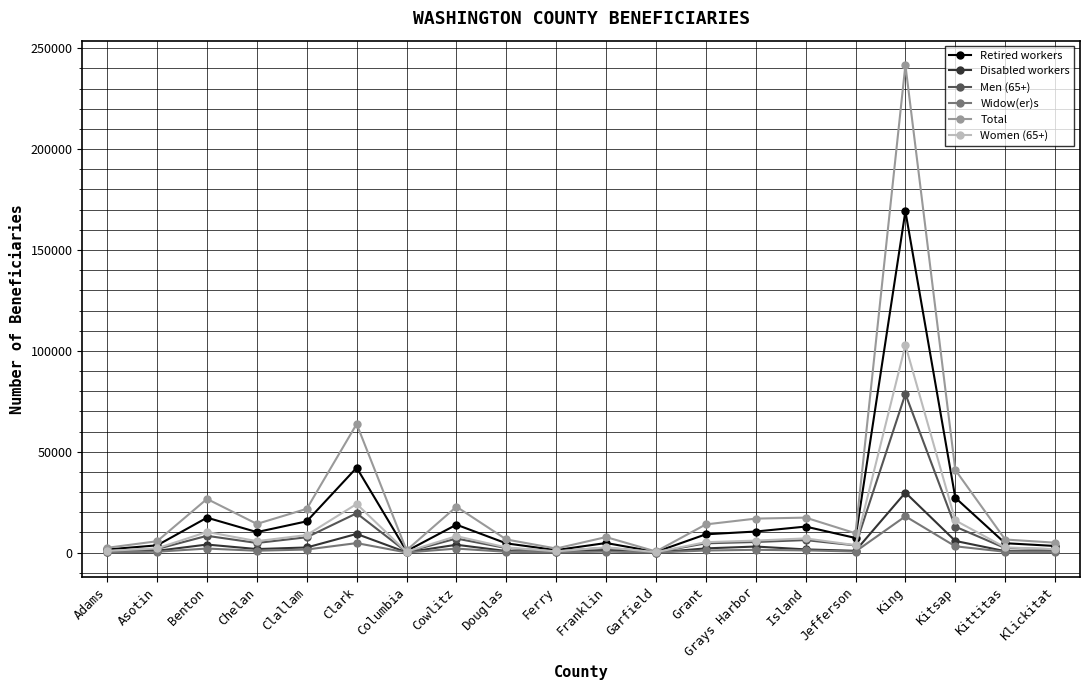

Which series has the widest spread of values?

Total